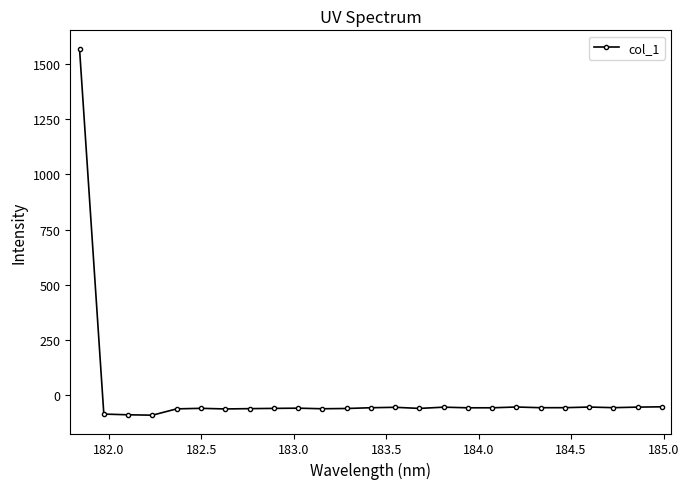

What is the value of the 18th point from the left?

-57.4